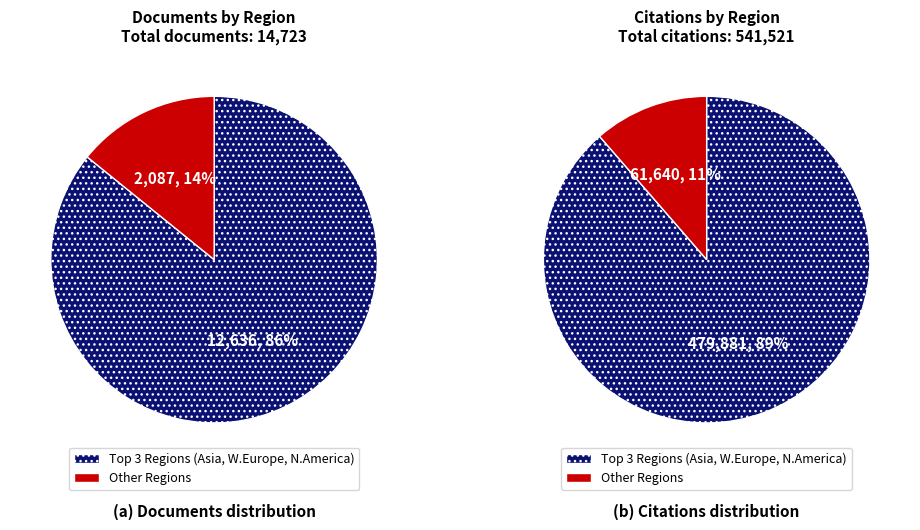

True or false: Africa accounts for 1% of the total.

True